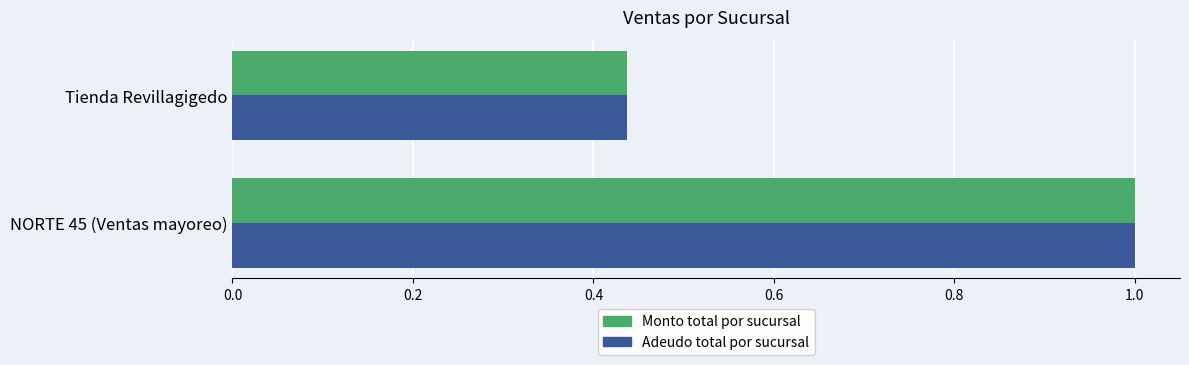

What is the maximum value shown in the chart?

1.0